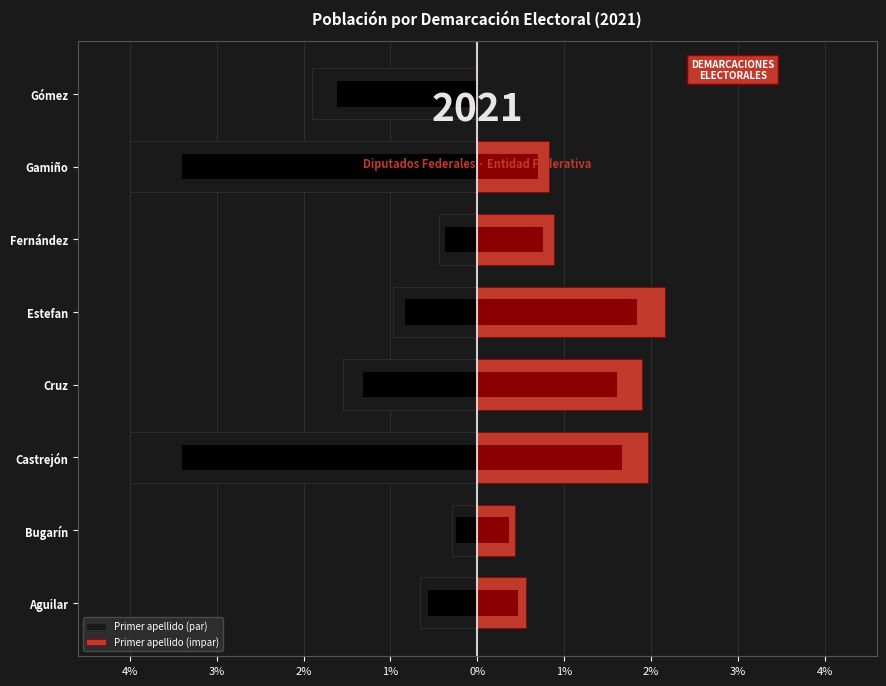

Which has a higher value, Estefan or Aguilar?

Aguilar